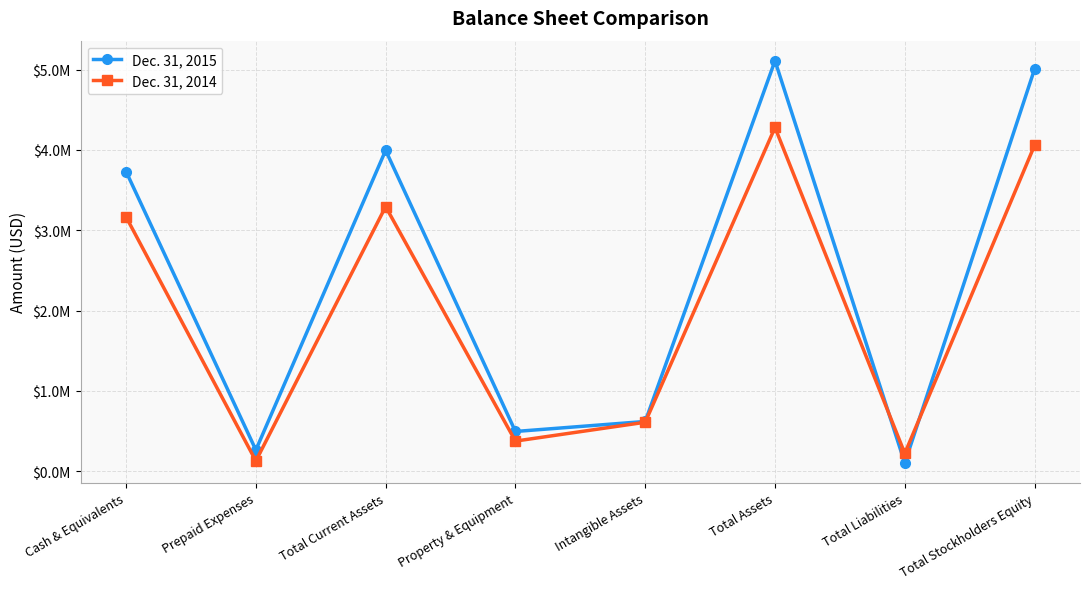

What is the sum of all Dec. 31, 2014 values?

16132436